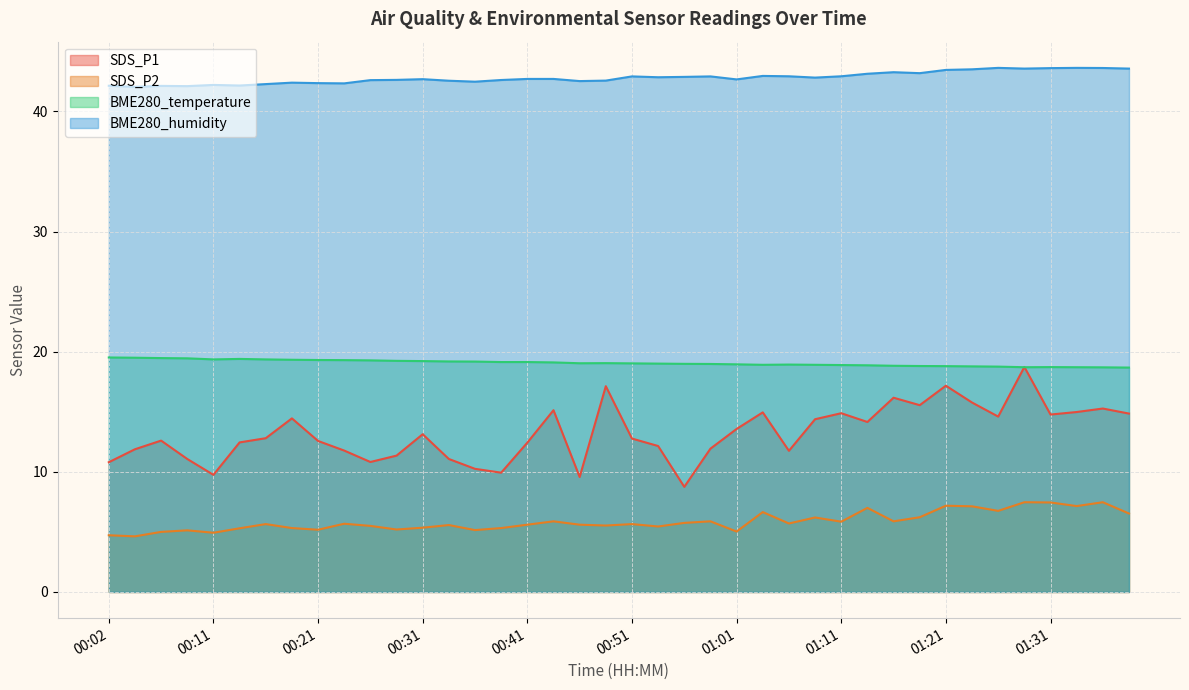

What is the difference between the maximum and minimum values in the SDS_P1 series?

10.0